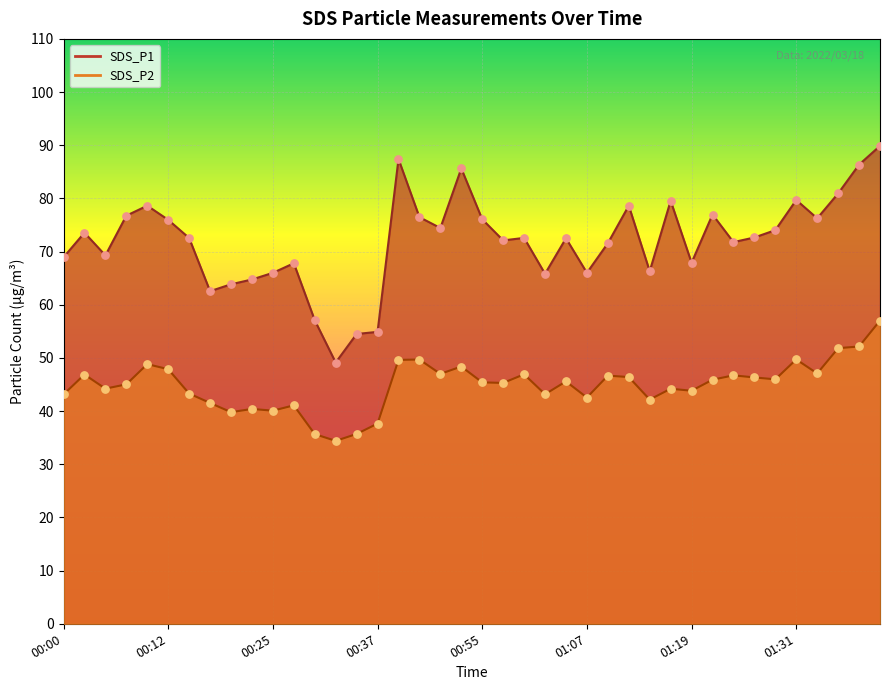

Which series has the largest total across all categories?

SDS_P1